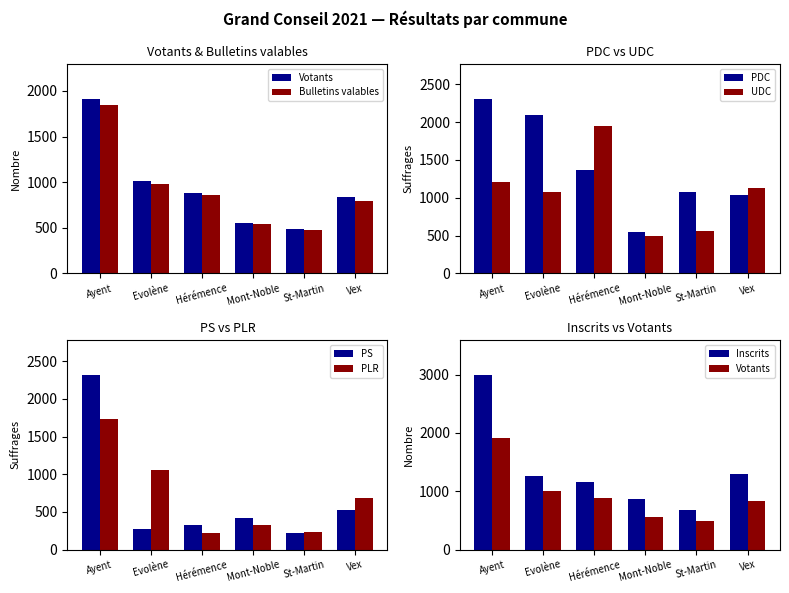

Which has a higher value, Evolène or Hérémence?

Evolène